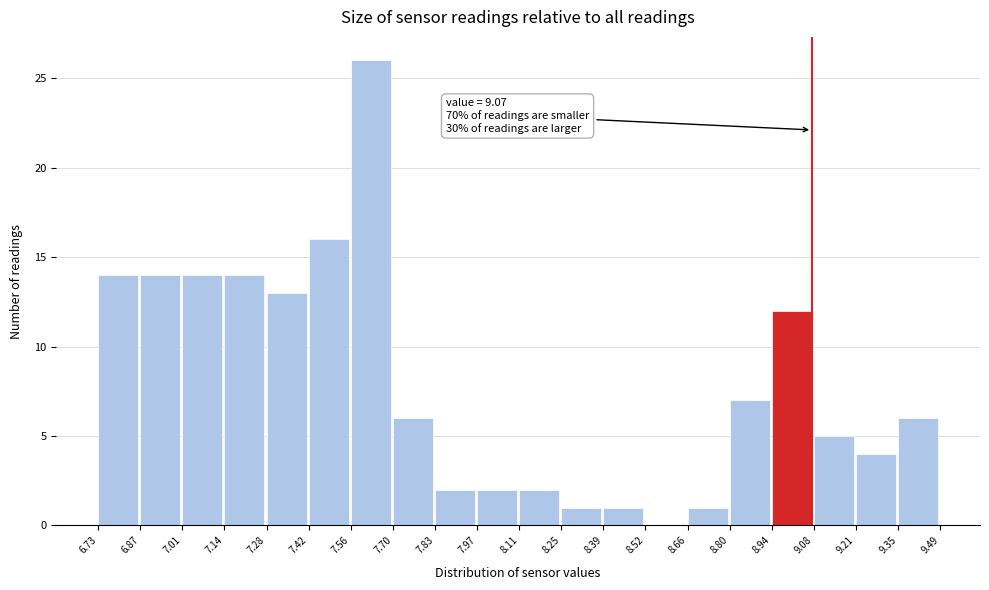

Over which range of the x-axis is the bar tallest?

7.56 to 7.70